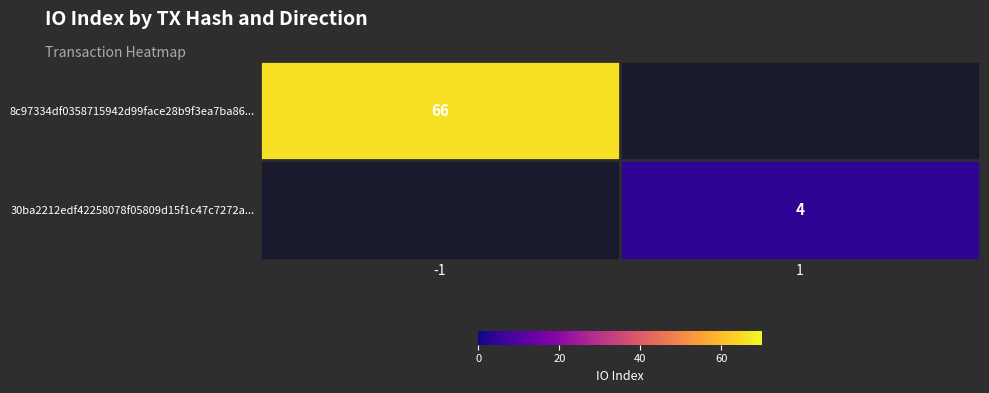

At how many categories does at least one series exceed 4?

1